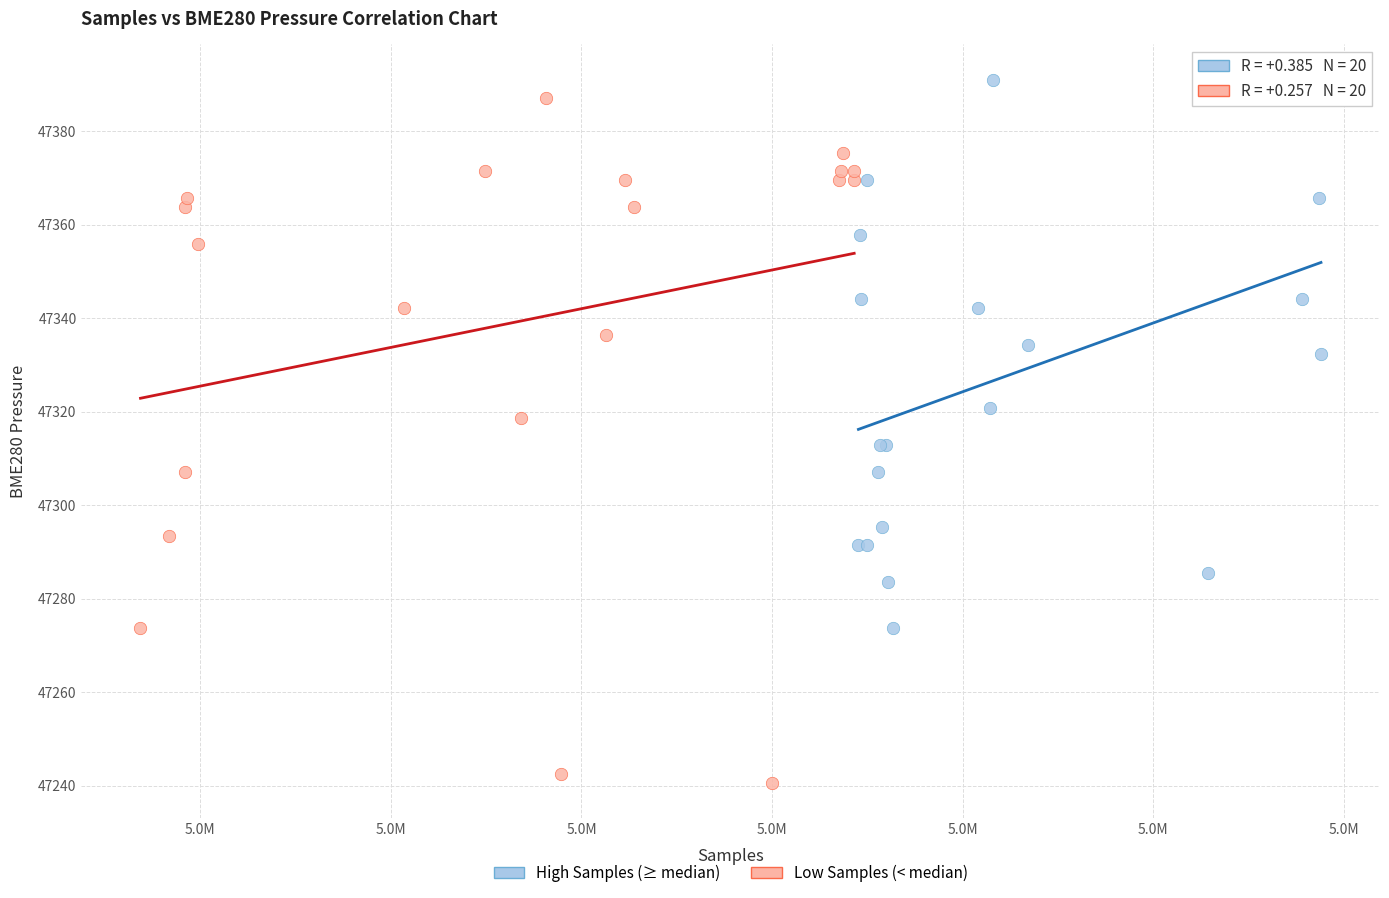

Which series contains the lowest Y value?

Low Samples (< median)